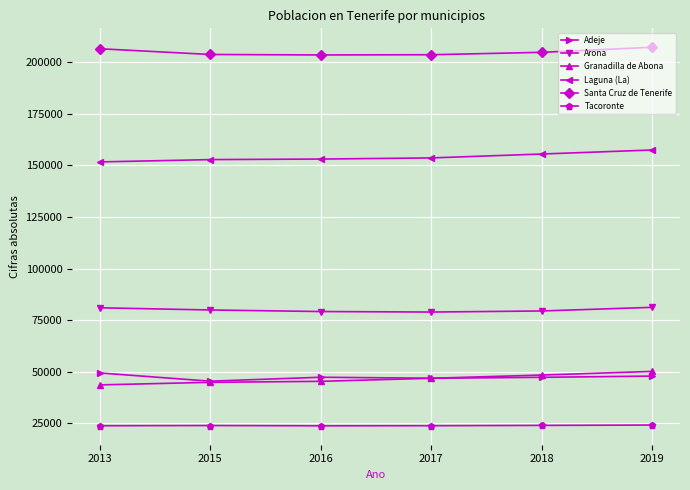

True or false: Arona and Santa Cruz de Tenerife intersect in this chart.

False